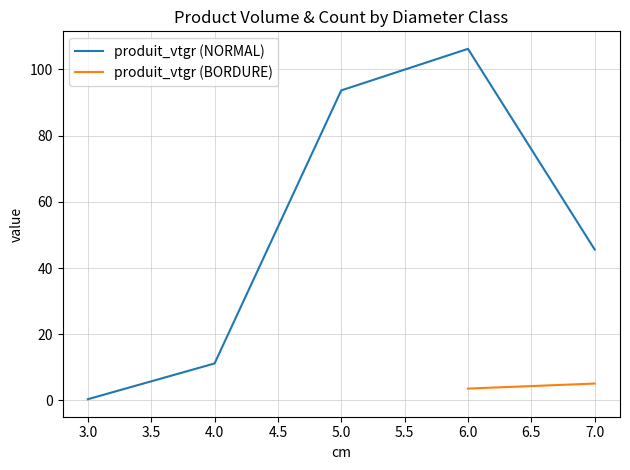

Which category has the lowest value in the produit_vtgr (NORMAL) series?

3.0